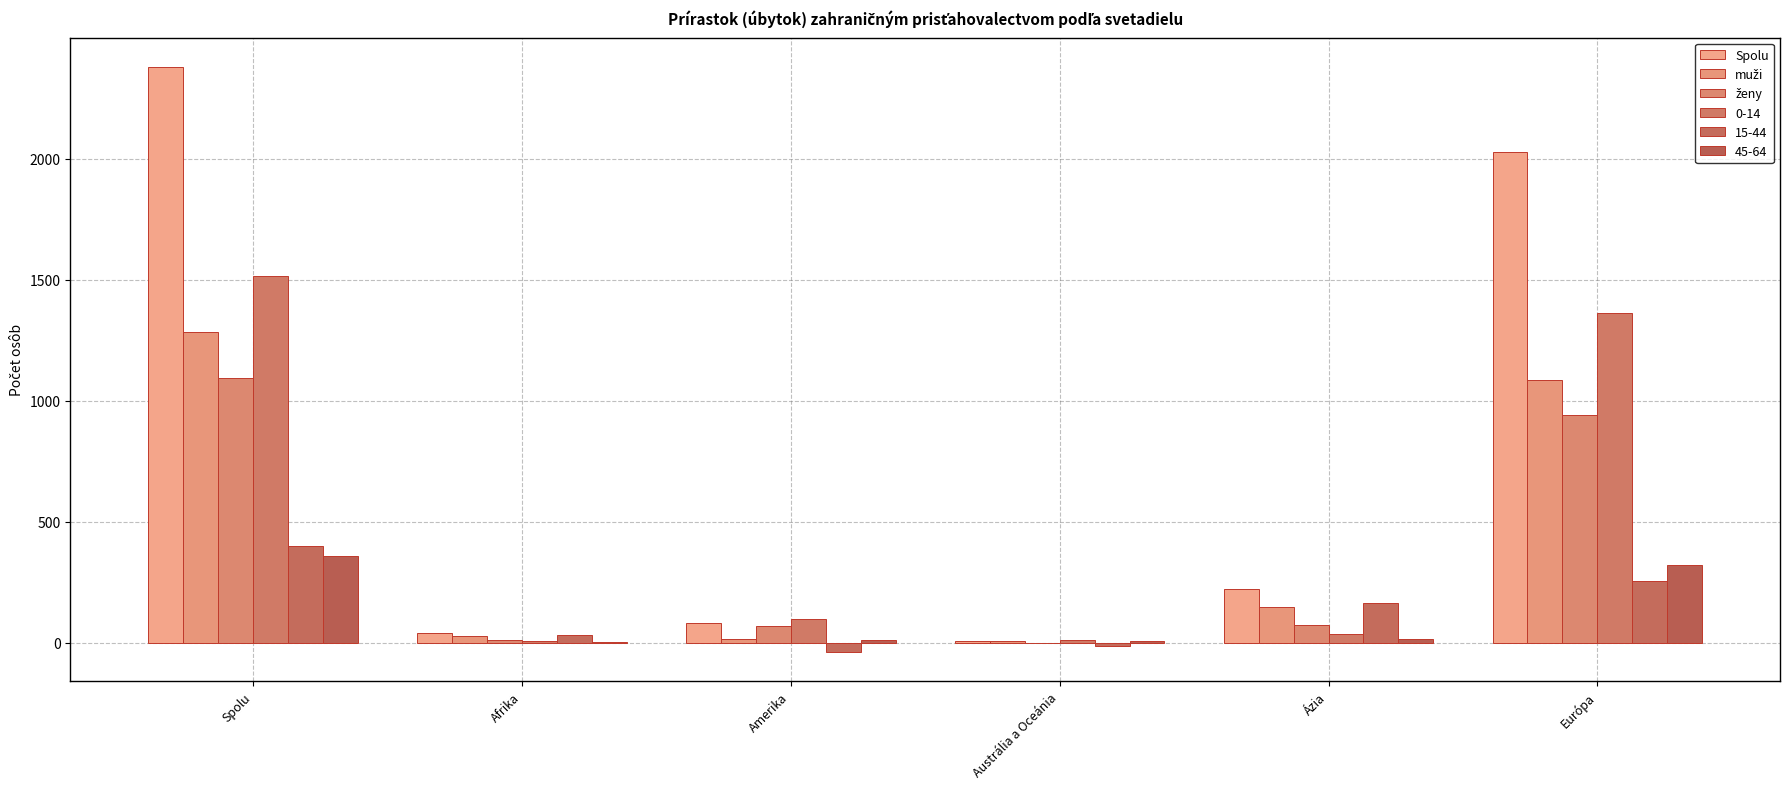

Is it true that Spolu equals 2379 at Spolu?

True